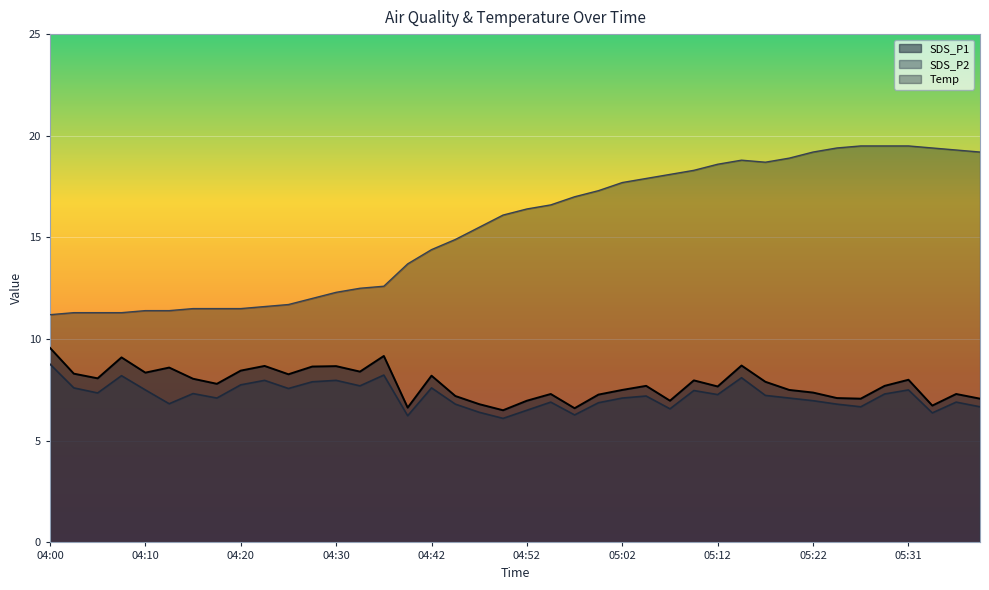

Is it true that SDS_P2 equals 13.0 at 05:12?

False